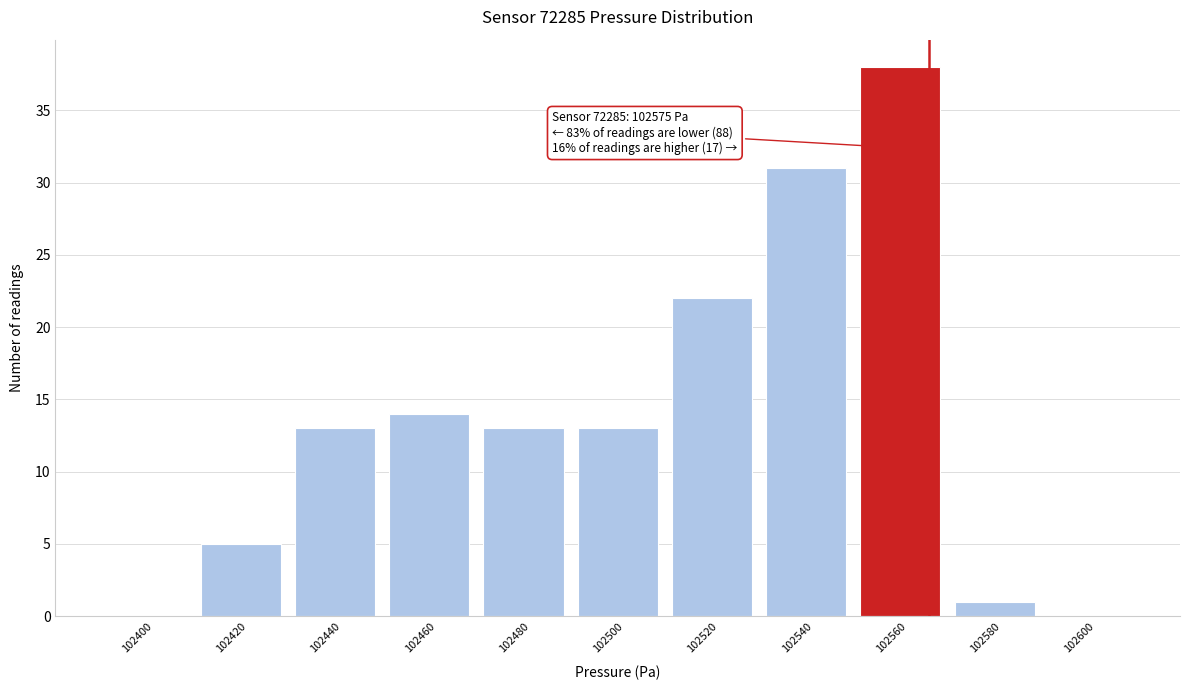

Reading right to left, what are all the values shown in this chart?

102600=0	102580=1	102560=38	102540=31	102520=22	102500=13	102480=13	102460=14	102440=13	102420=5	102400=0